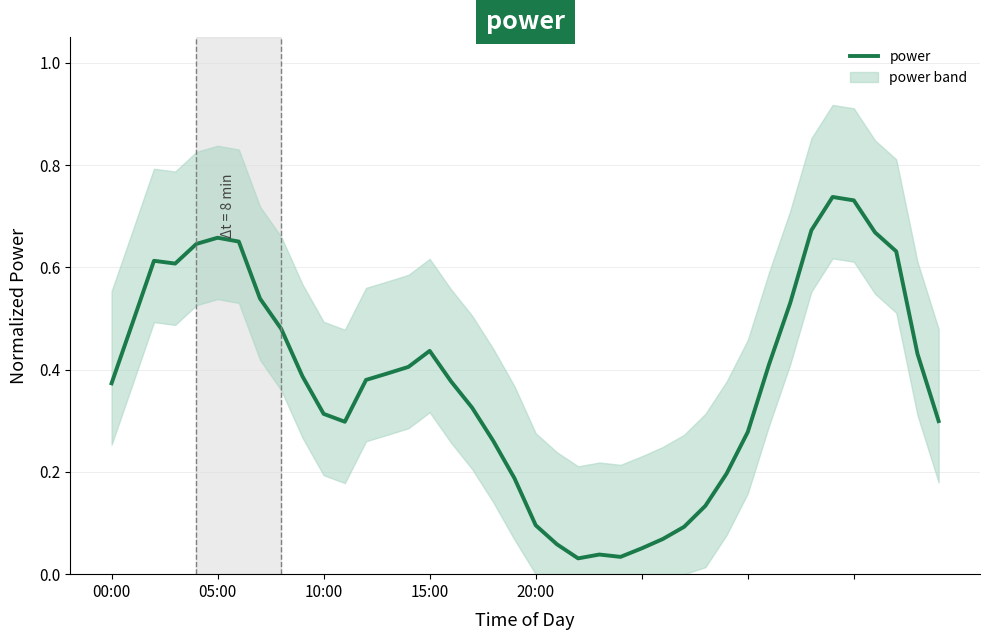

What is the approximate value at 32?

0.5